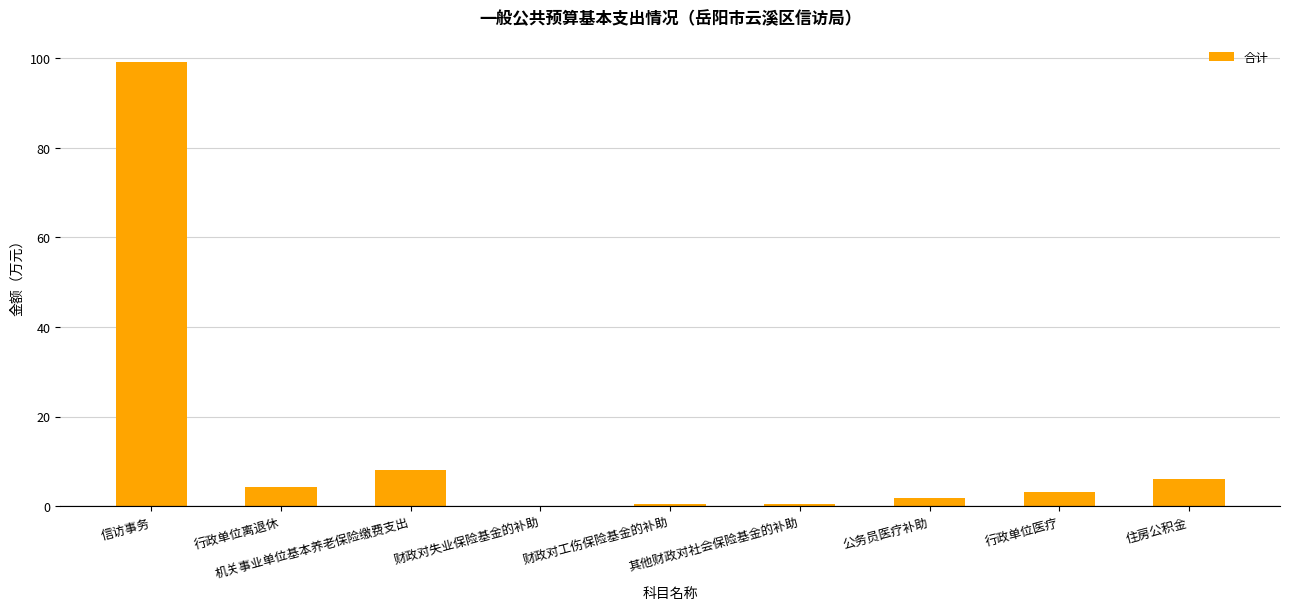

The chart shows a value of 8.1 at 机关事业单位基本养老保险缴费支出. True or false?

True